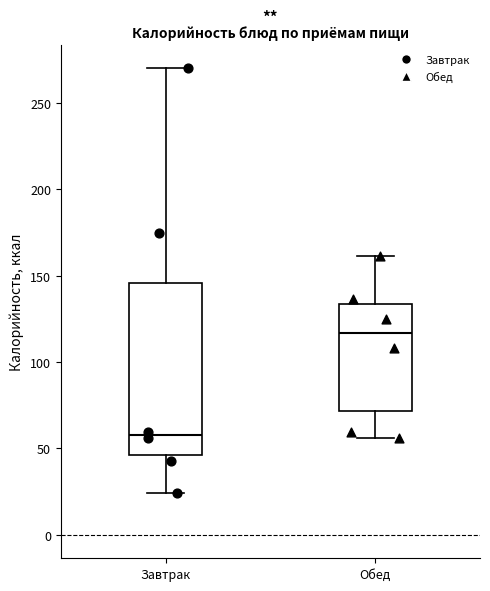

Reading left to right, transcribe this box plot: for each box, give where its median line is, the range the box spans, and where its two whiskers end, as read against the y-axis. The values are not printed on the chart, so give them approximately, as read against the axis.

Завтрак: median 60, box 45 to 145, whiskers 25 to 270
Обед: median 115, box 70 to 135, whiskers 55 to 160